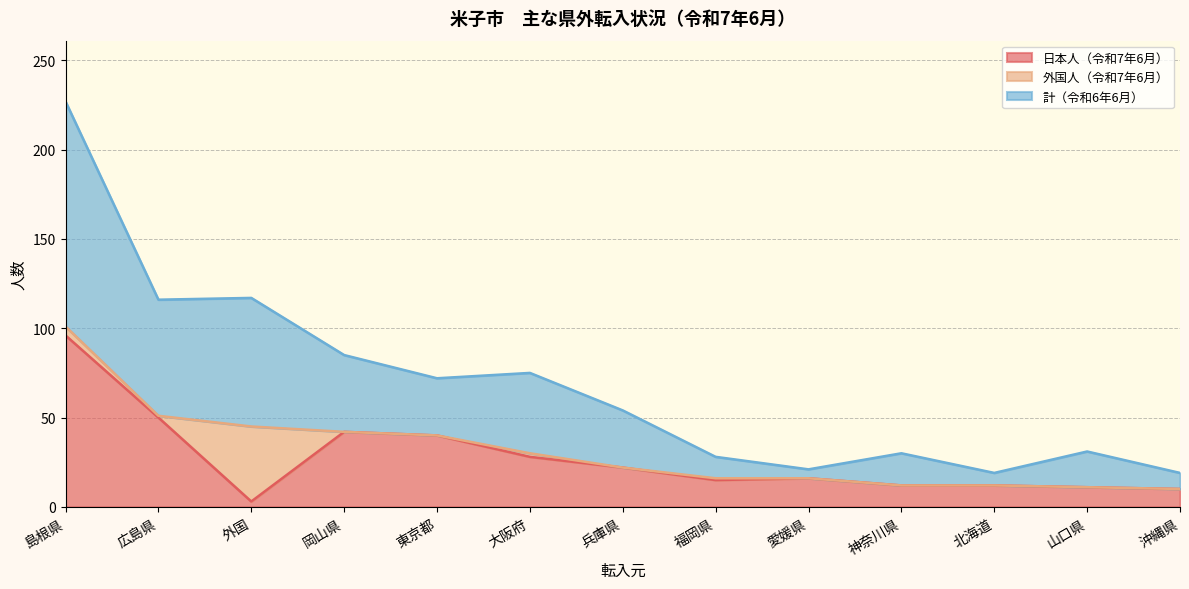

Which series has the widest spread of values?

計（令和6年6月）